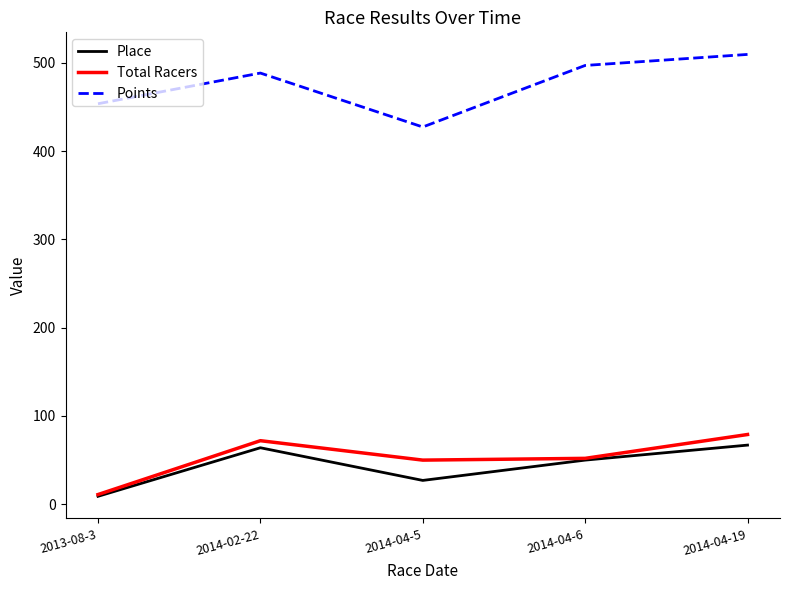

List the series in order of their peak value, highest first.

Points, Total Racers, Place